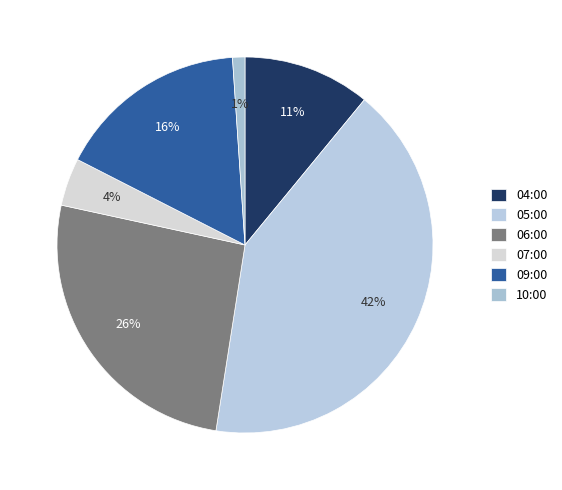

What is the largest slice in the pie chart?

05:00